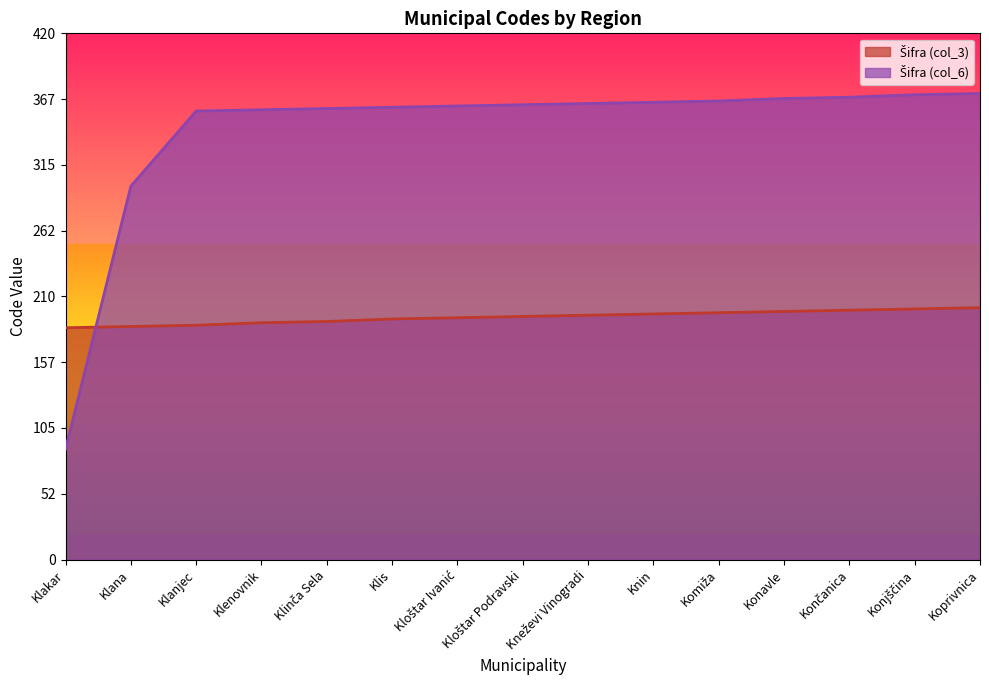

What is the highest value of the Šifra (col_6) series?

372